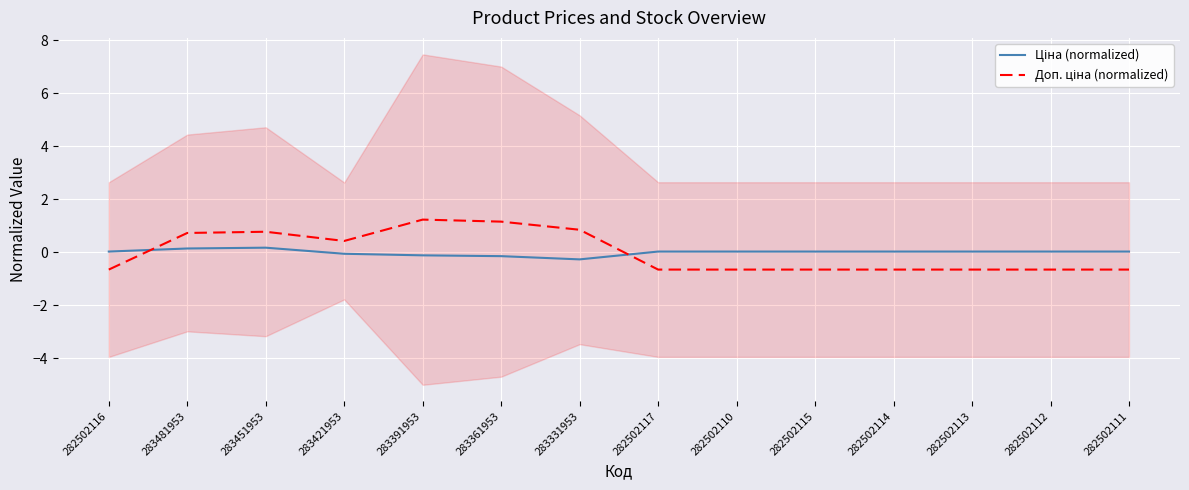

Which category has the lowest value in the Доп. ціна (normalized) series?

282502116